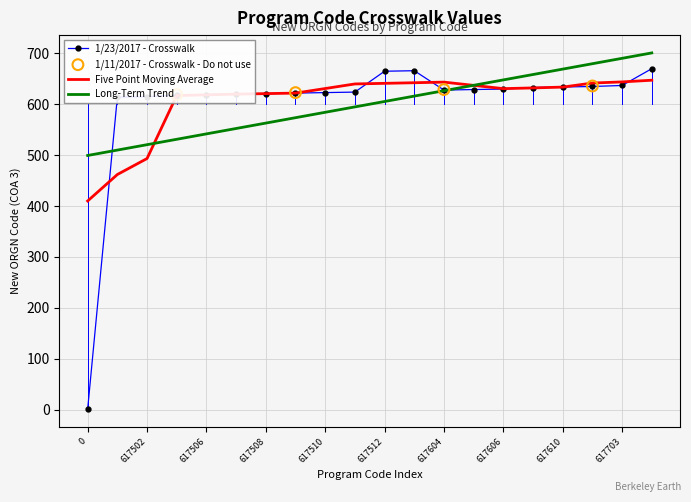

Which has a higher value, 617501 or 617606?

617606